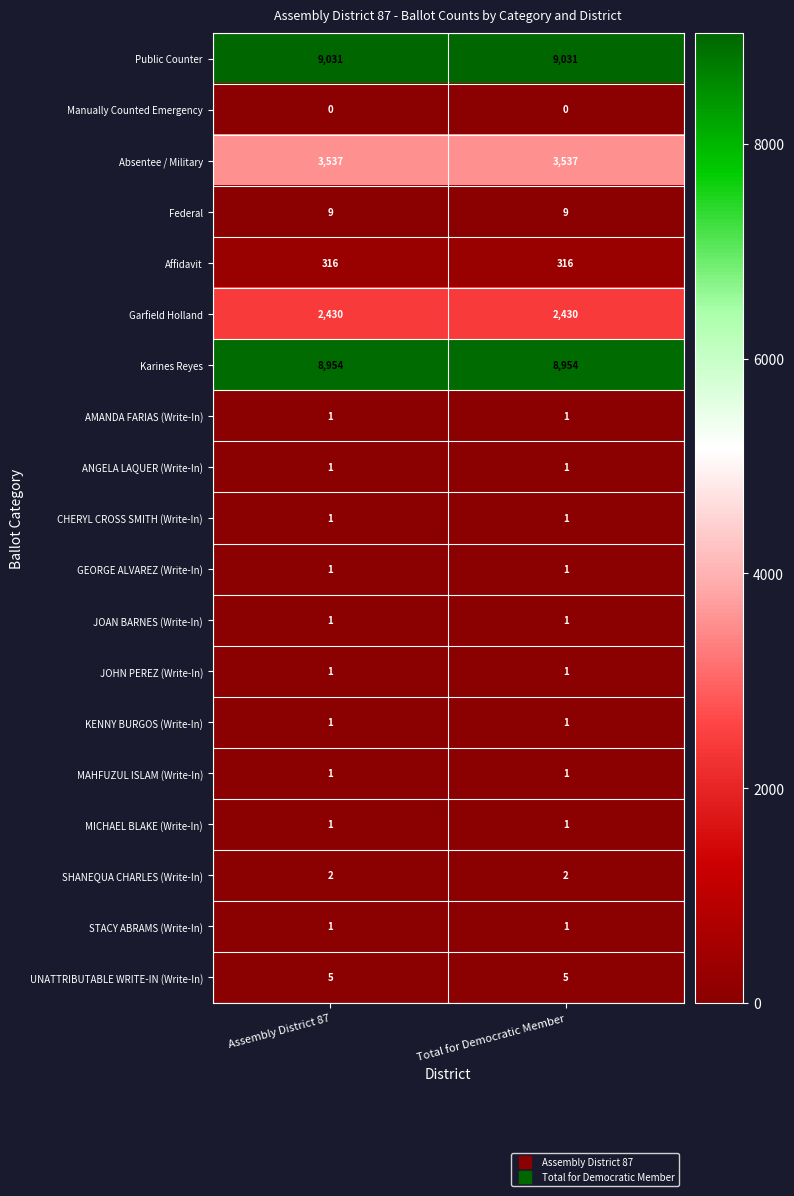

What is the average value of the Garfield Holland series?

2430